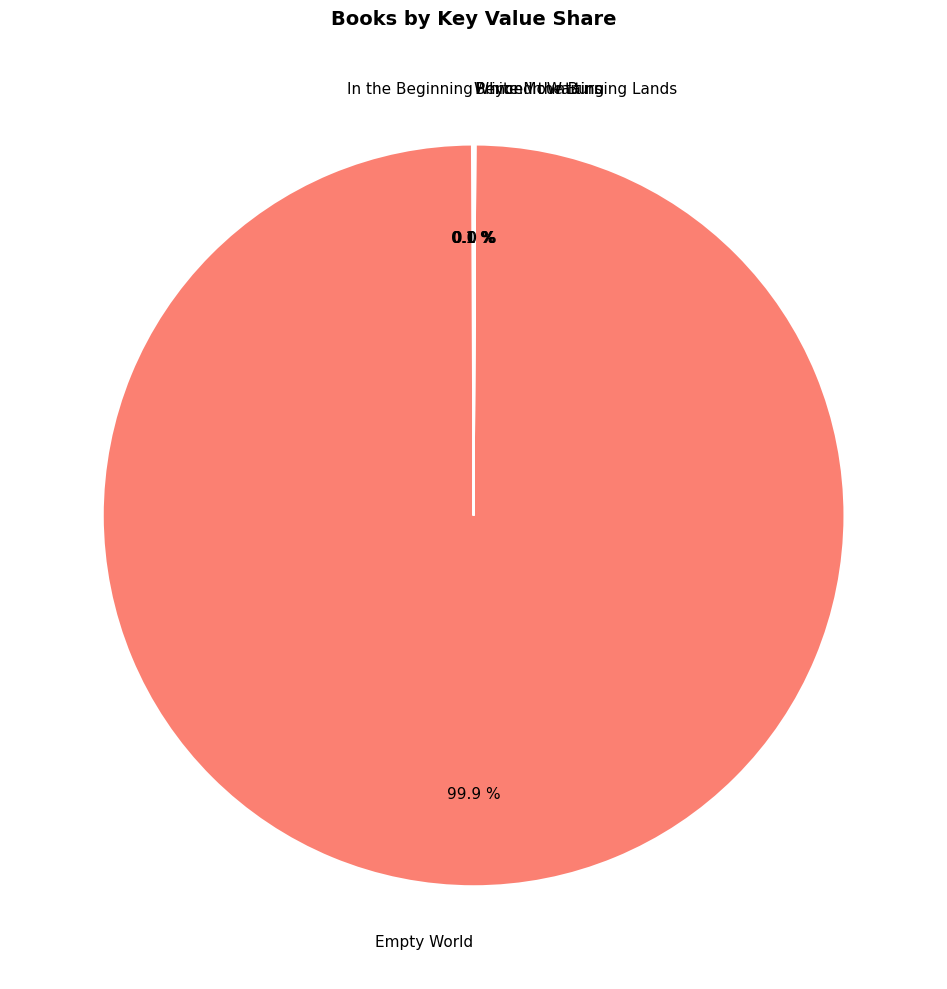

Is there a majority slice in this chart?

Yes